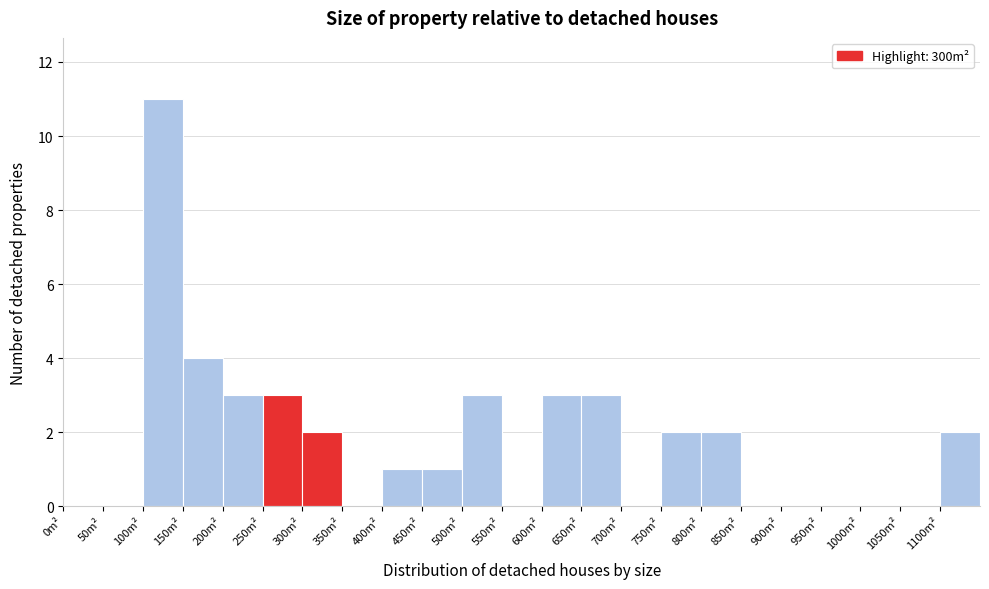

Reading left to right, transcribe this chart: for each bar, give the range it covers on the x-axis and its height. The values are not printed on the chart, so give them approximately, as read against the axis.

0 to 50: 0
50 to 100: 0
100 to 150: 11
150 to 200: 4
200 to 250: 3
250 to 300: 3
300 to 350: 2
350 to 400: 0
400 to 450: 1
450 to 500: 1
500 to 550: 3
550 to 600: 0
600 to 650: 3
650 to 700: 3
700 to 750: 0
750 to 800: 2
800 to 850: 2
850 to 900: 0
900 to 950: 0
950 to 1000: 0
1000 to 1050: 0
1050 to 1100: 0
1100 to 1150: 2